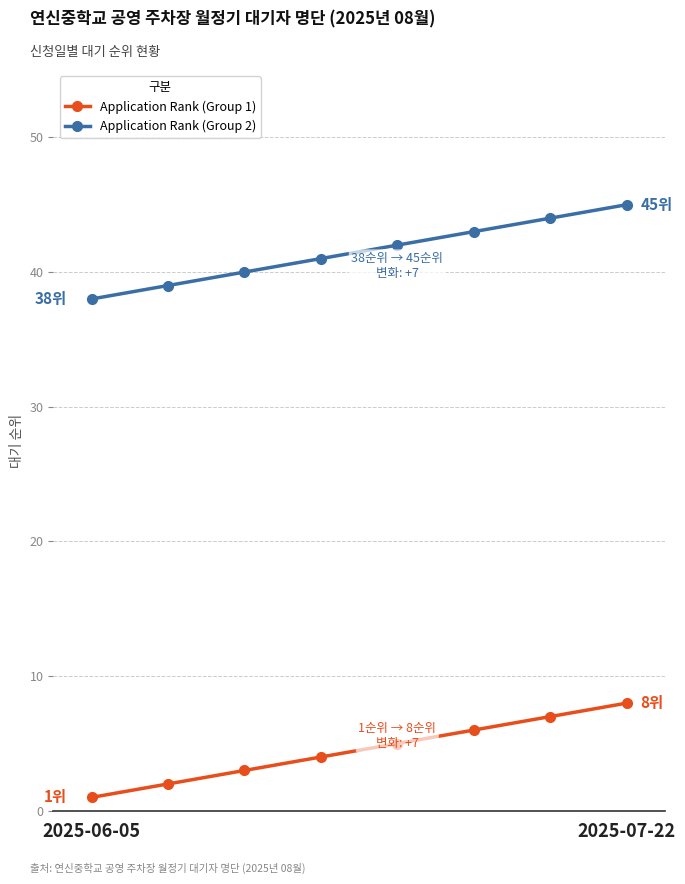

Which series has the largest total across all categories?

Application Rank (Group 2)